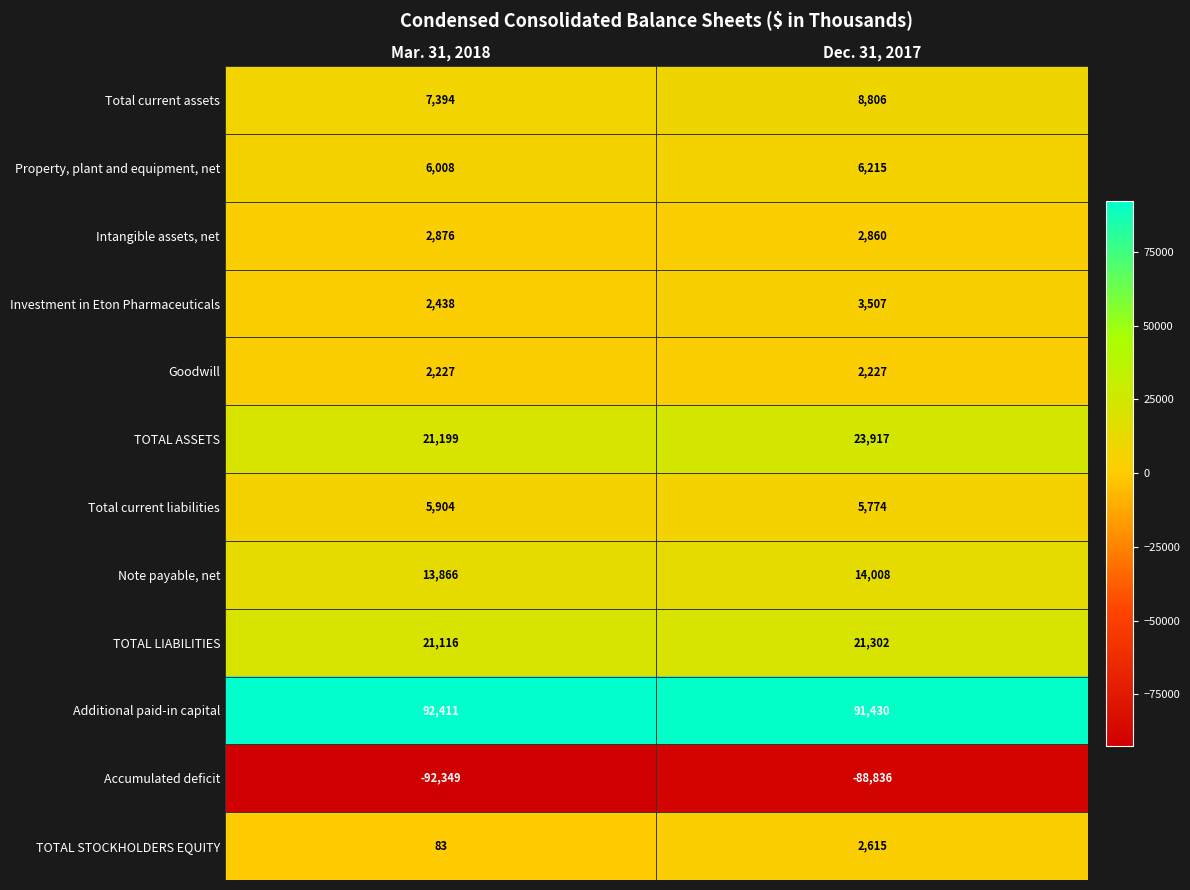

Is it true that Property, plant and equipment, net equals 10179 at Mar. 31, 2018?

False